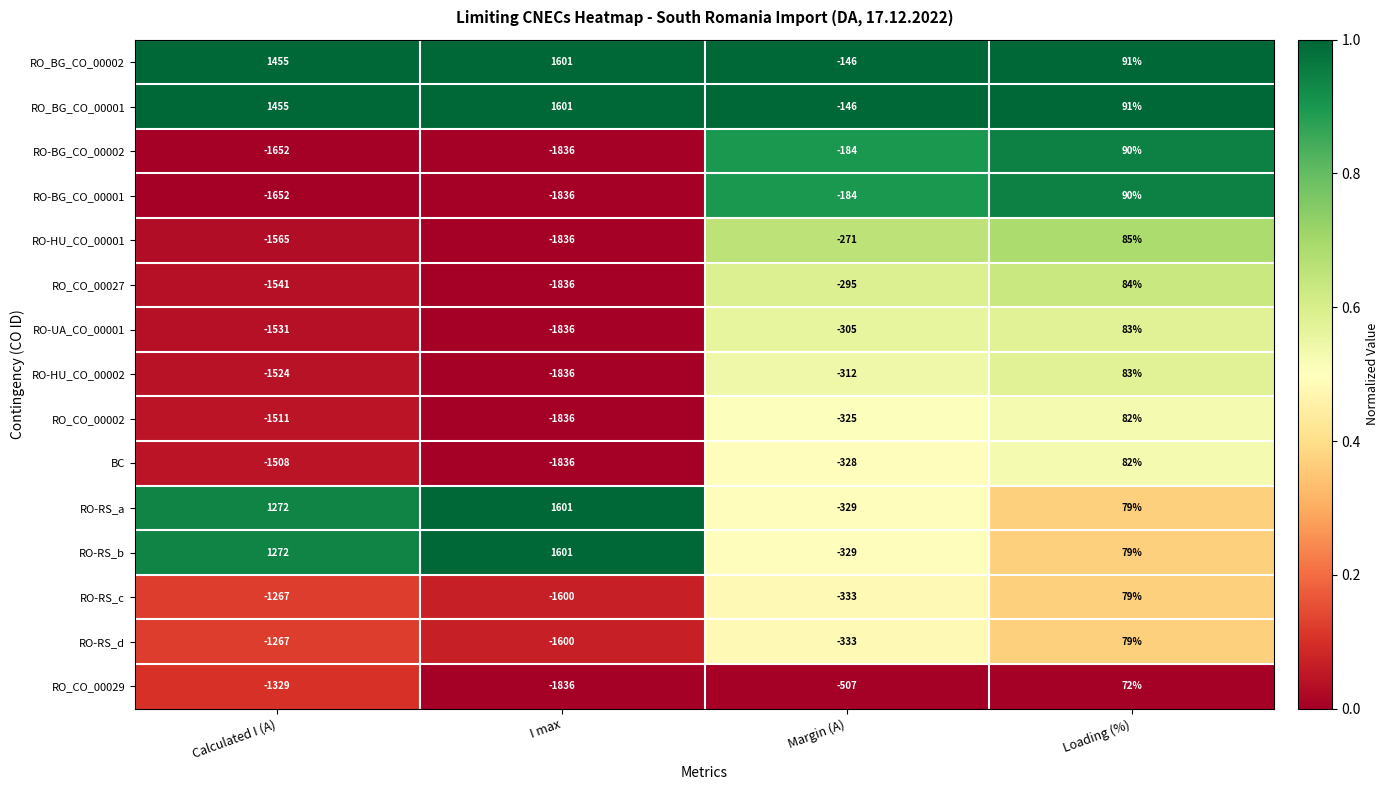

Which category has the lowest value across all series?

I max